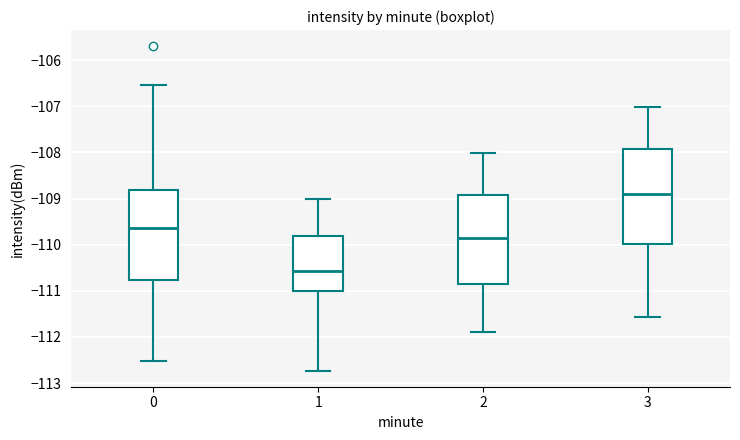

Which box has the lowest median line?

1